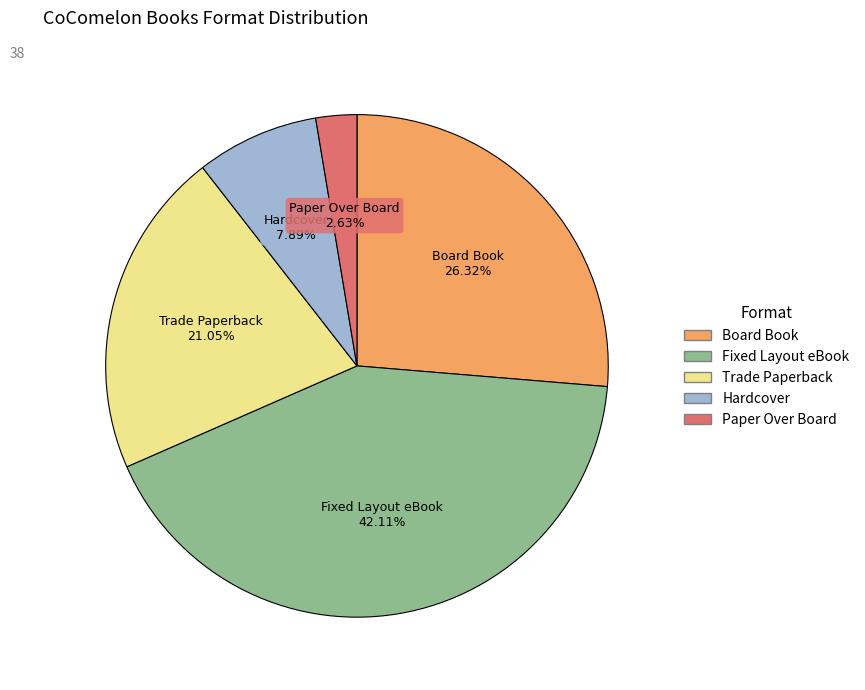

What is the total percentage of Trade Paperback and Paper Over Board?

23.7%